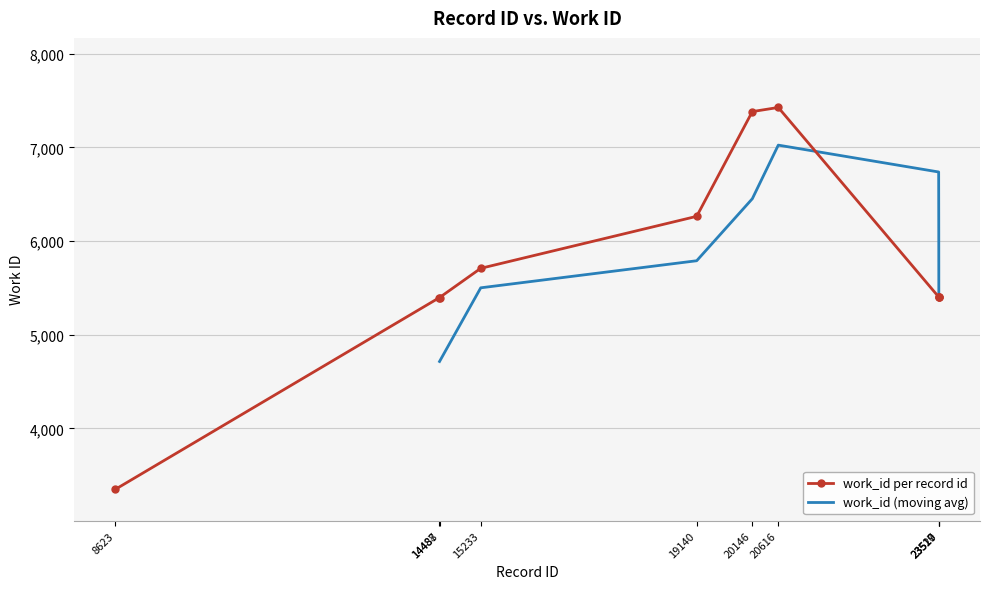

Read the value at 20146, to the nearest 50.

7400